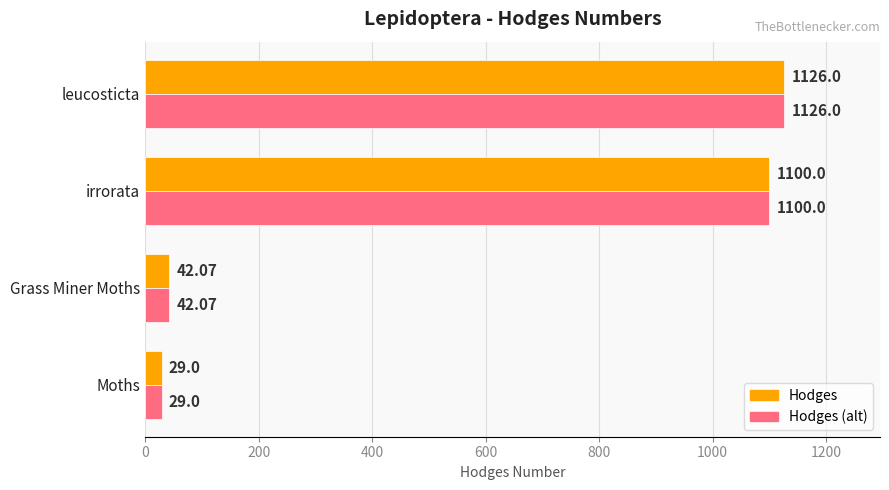

What is the total value across all series at leucosticta?

2252.0